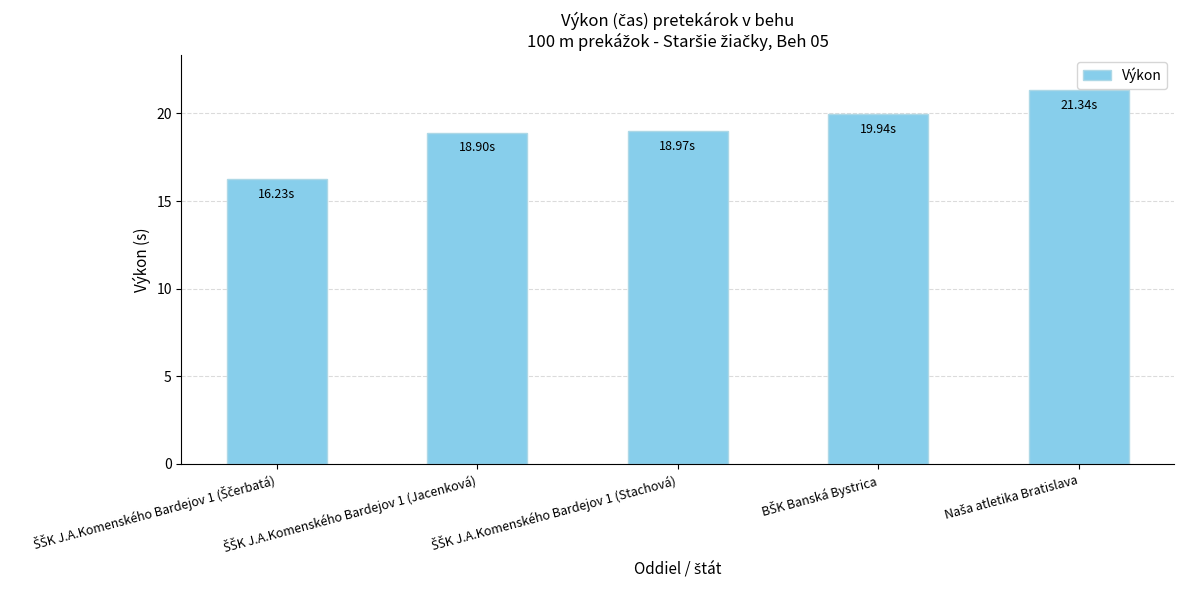

What is the value of the 4th bar from the left?

19.9